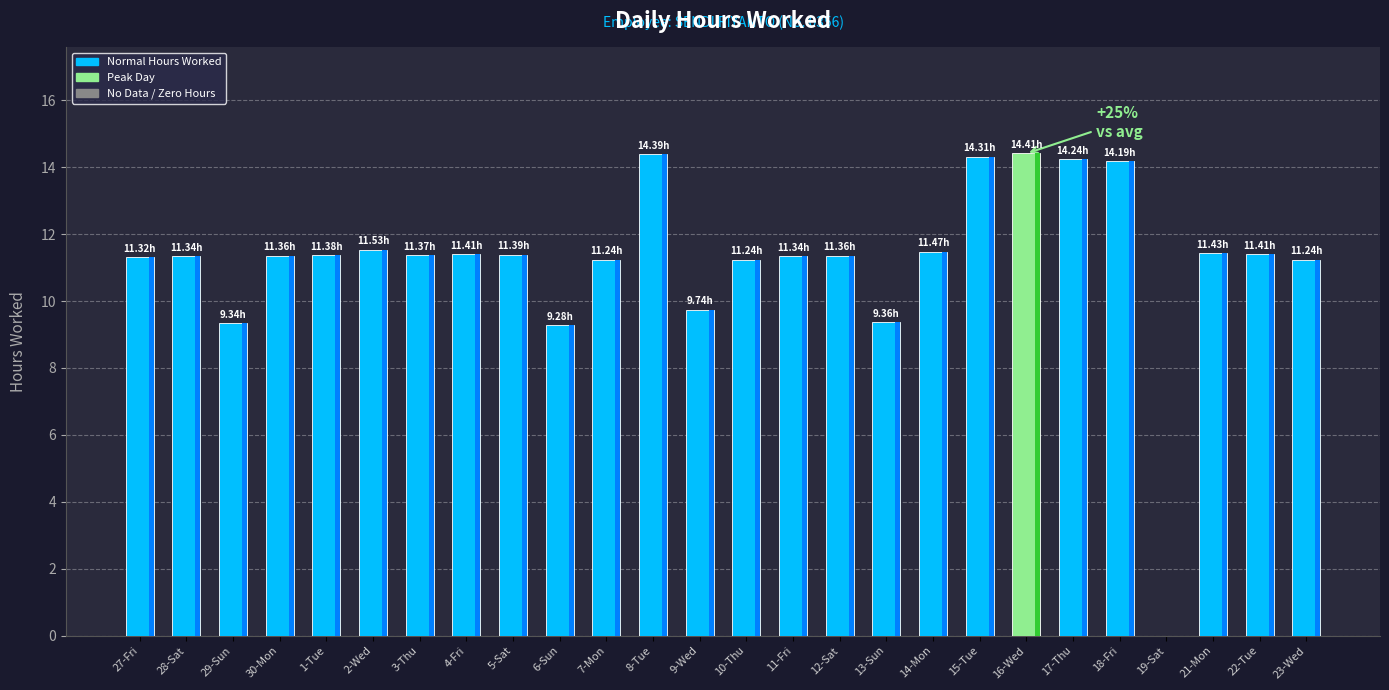

Approximately how many times larger is the value at 18-Fri compared to 27-Fri?

1.3